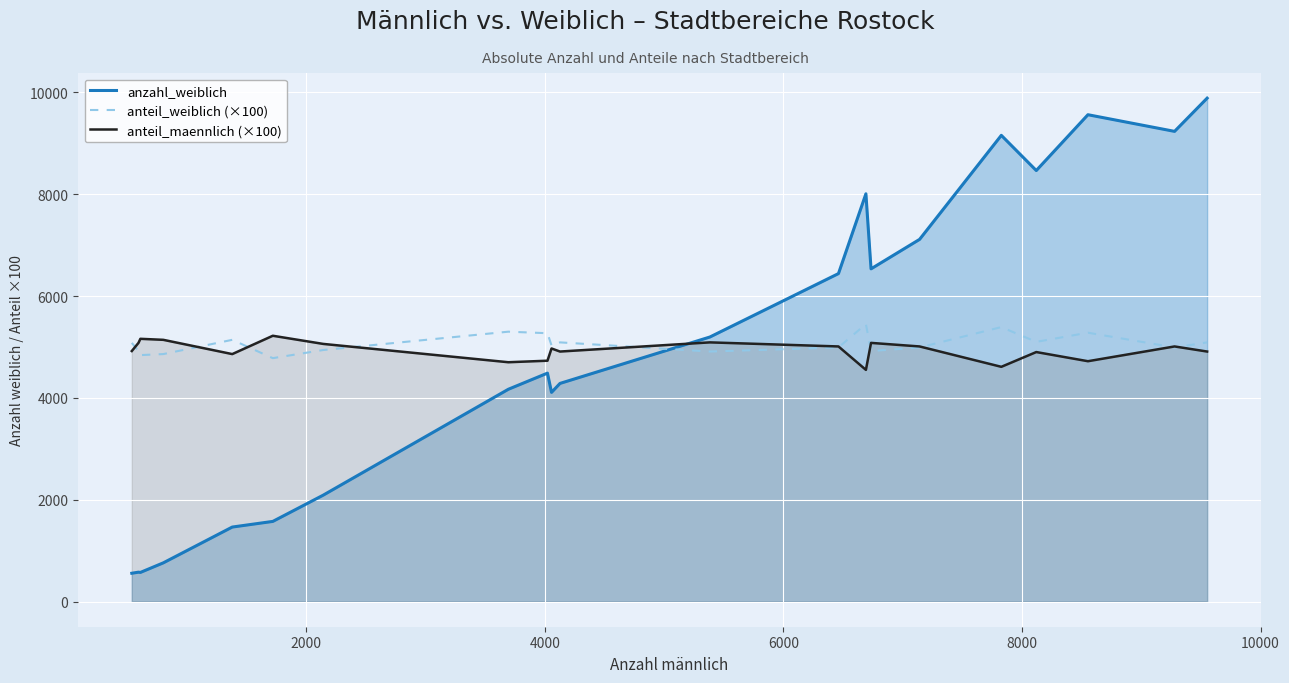

What is the minimum value shown in the chart?

556